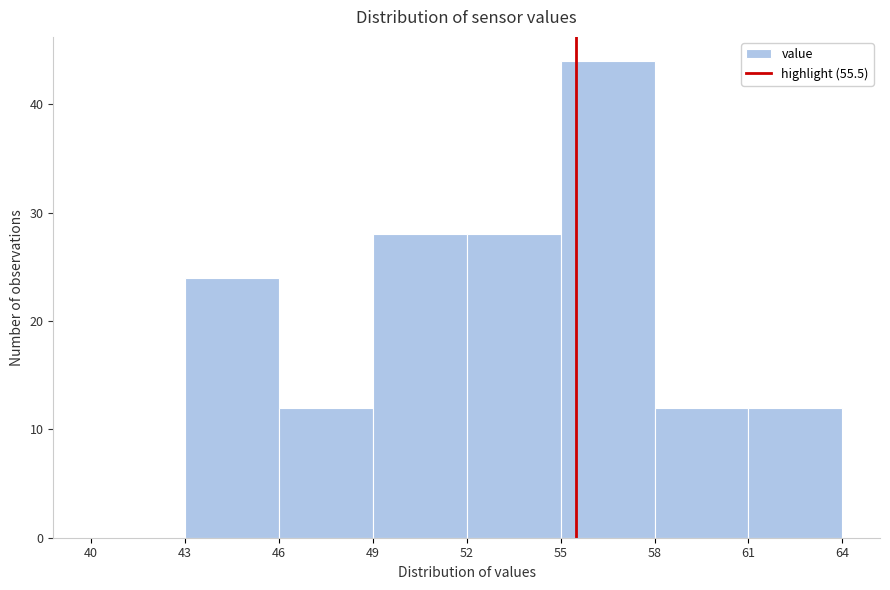

Reading left to right, transcribe this chart: for each bar, give the range it covers on the x-axis and its height. The values are not printed on the chart, so give them approximately, as read against the axis.

40 to 43: 0
43 to 46: 24
46 to 49: 12
49 to 52: 28
52 to 55: 28
55 to 58: 44
58 to 61: 12
61 to 64: 12